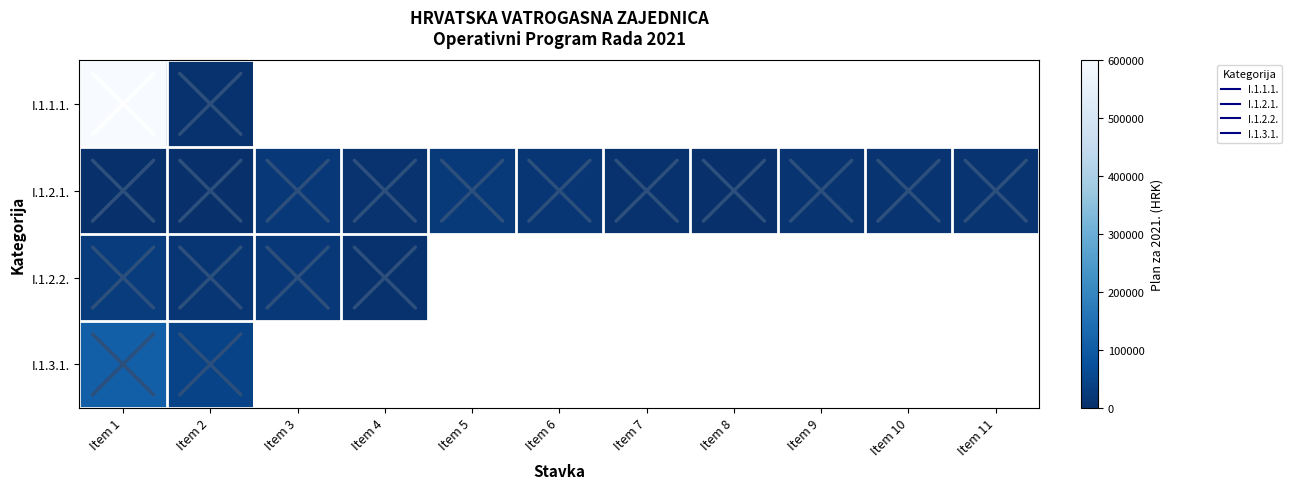

What is the sum of all I.1.2.1. values?

108000.0